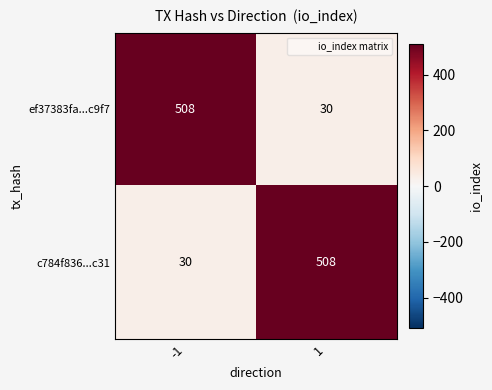

What is the spread (max minus min) of values at -1?

478